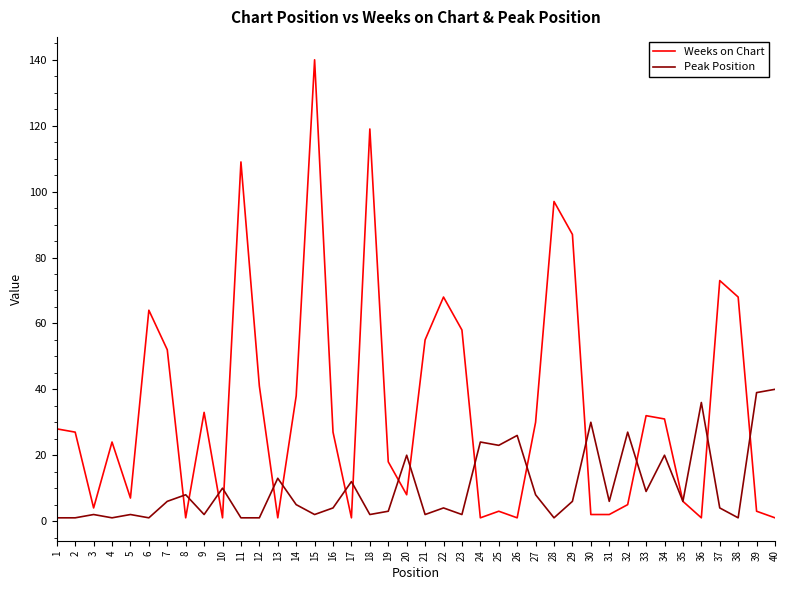

Reading left to right, extract all data points from this chart.

Weeks on Chart: 1=28	2=27	3=4	4=24	5=7	6=64	7=52	8=1	9=33	10=1	11=109	12=41	13=1	14=38	15=140	16=27	17=1	18=119	19=18	20=8	21=55	22=68	23=58	24=1	25=3	26=1	27=30	28=97	29=87	30=2	31=2	32=5	33=32	34=31	35=6	36=1	37=73	38=68	39=3	40=1
Peak Position: 1=1	2=1	3=2	4=1	5=2	6=1	7=6	8=8	9=2	10=10	11=1	12=1	13=13	14=5	15=2	16=4	17=12	18=2	19=3	20=20	21=2	22=4	23=2	24=24	25=23	26=26	27=8	28=1	29=6	30=30	31=6	32=27	33=9	34=20	35=6	36=36	37=4	38=1	39=39	40=40